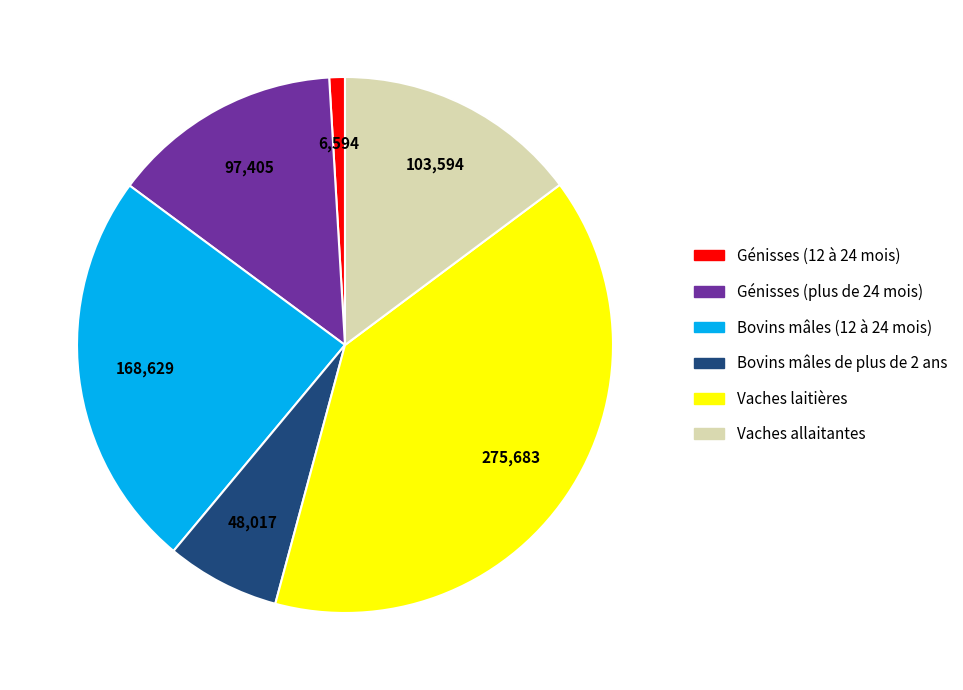

Does Bovins mâles (12 à 24 mois) represent more than half of the total?

No